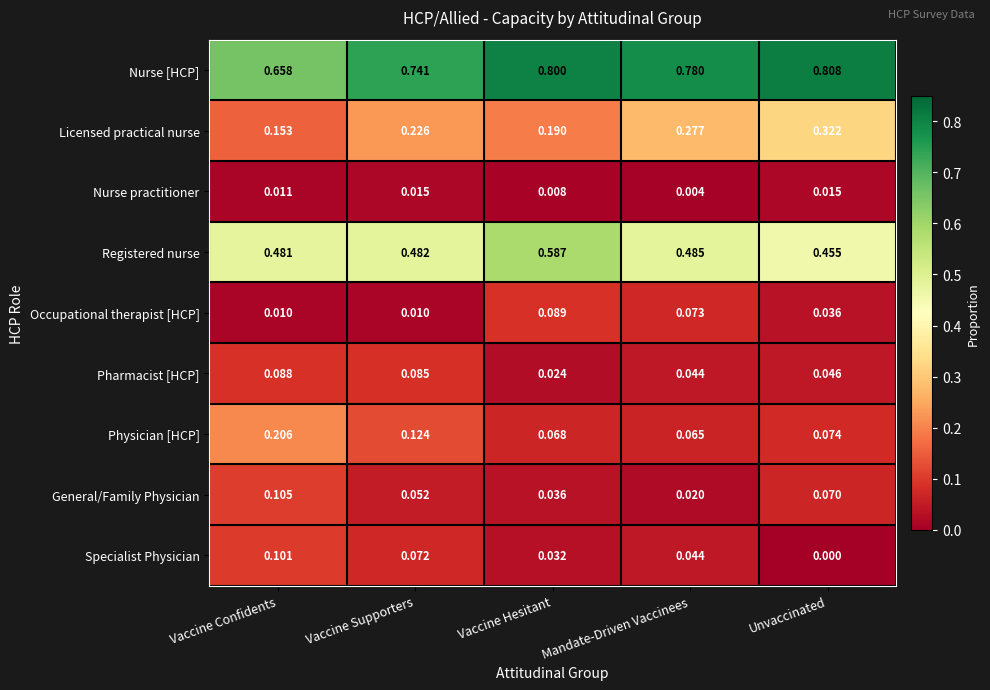

Which series changed the most between Mandate-Driven Vaccinees and Unvaccinated?

General/Family Physician